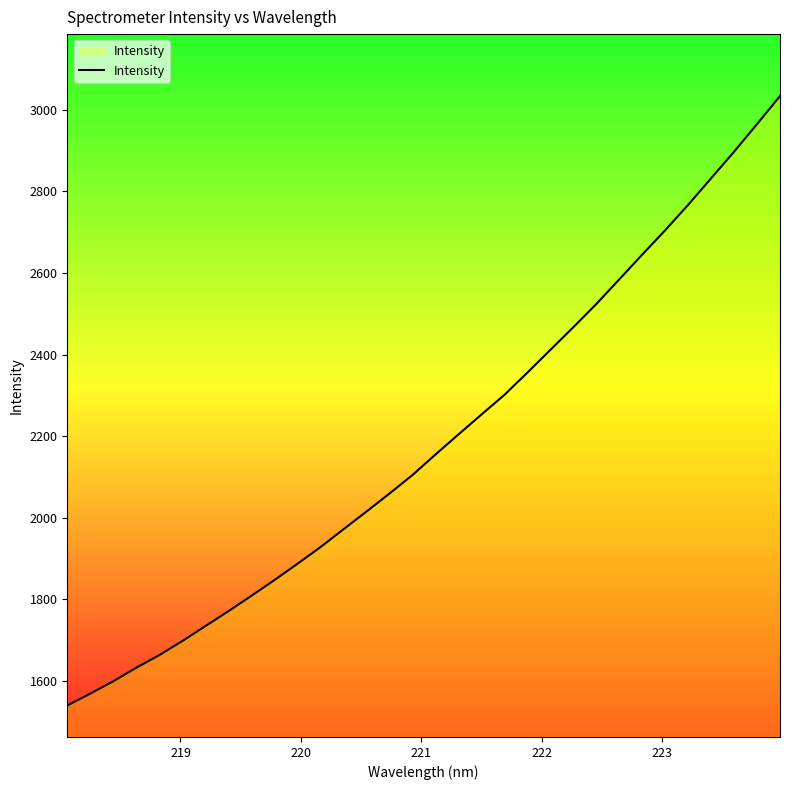

Reading right to left, list all the values displayed in this chart.

3033.6	2964.7	2897.1	2832.0	2766.9	2704.7	2644.9	2584.2	2523.8	2467.0	2411.4	2355.7	2301.2	2252.9	2204.2	2155.0	2104.7	2059.4	2015.3	1971.8	1928.2	1887.3	1847.5	1809.0	1771.3	1734.8	1698.2	1663.8	1632.9	1599.7	1569.3	1540.2